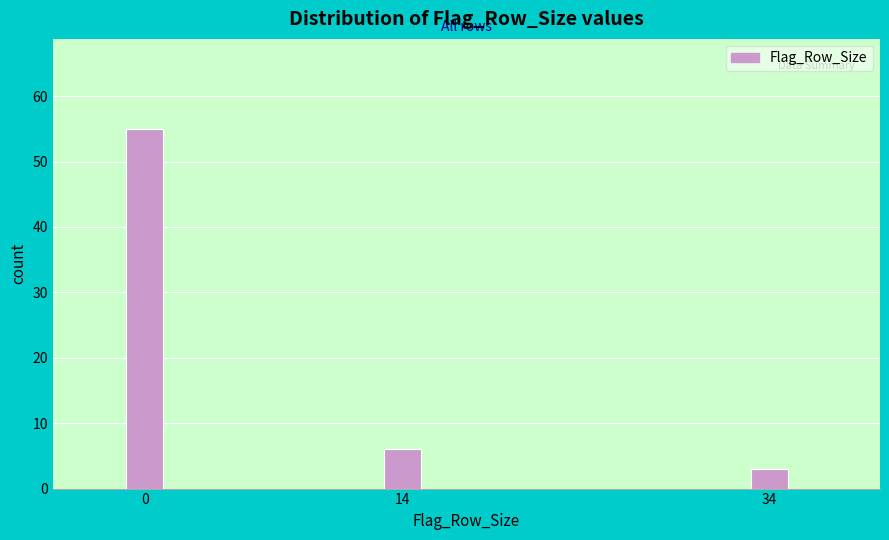

Reading left to right, what are all the values shown in this chart?

55	6	3